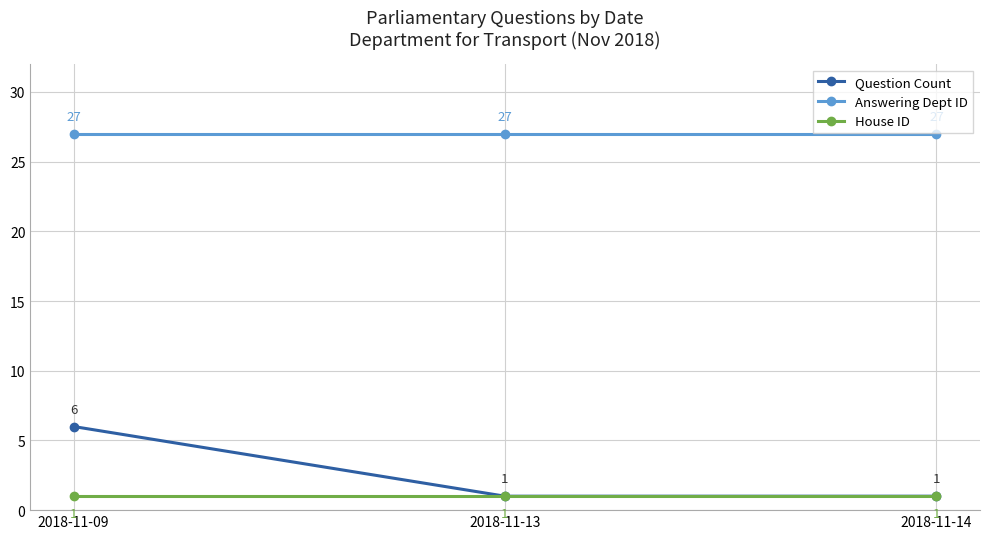

Which series has the largest total across all categories?

Answering Dept ID